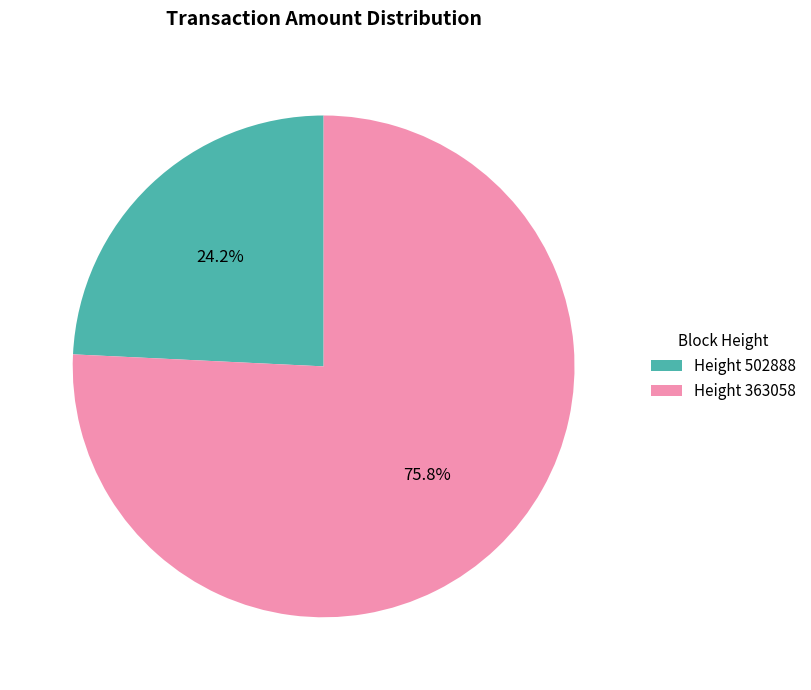

Approximately how many times larger is the value at Height 363058 compared to Height 502888?

3.1